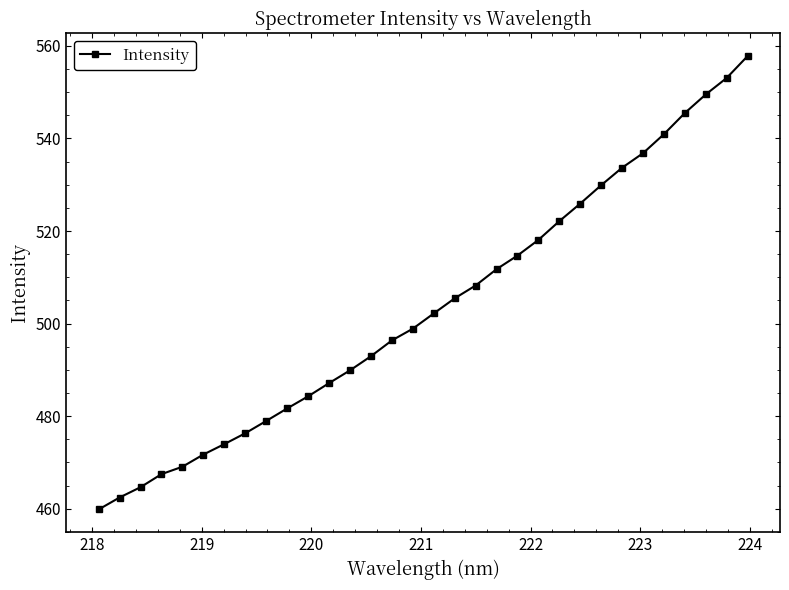

How many data points are less than 502?

16